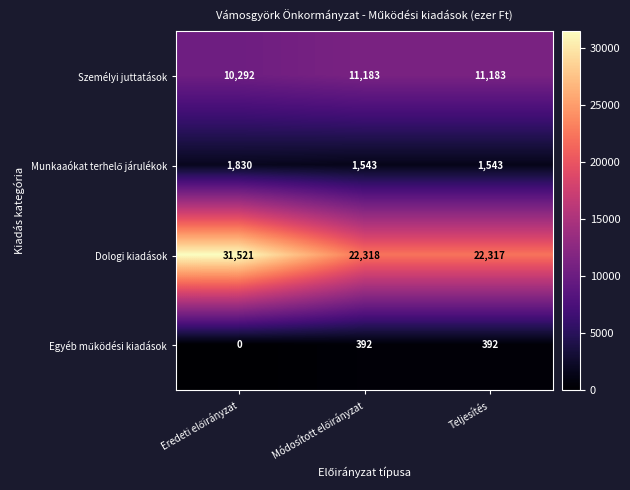

How many distinct data groups are displayed?

4